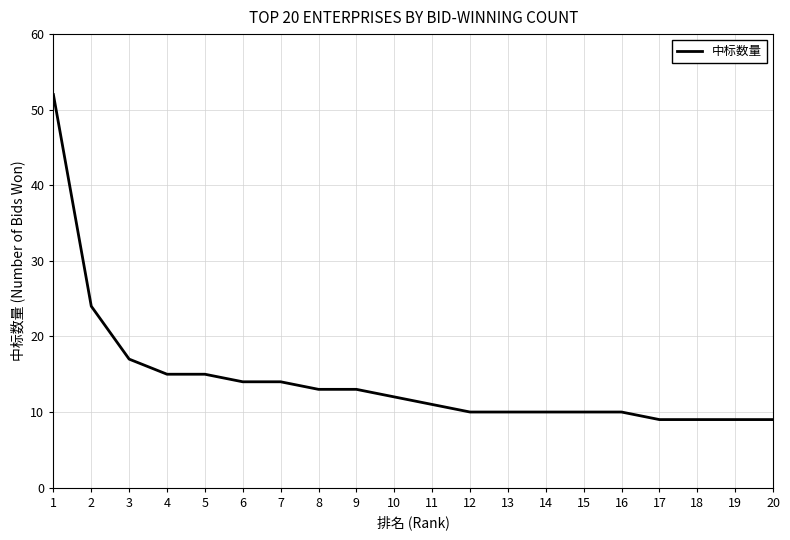

What is the greatest value displayed?

52